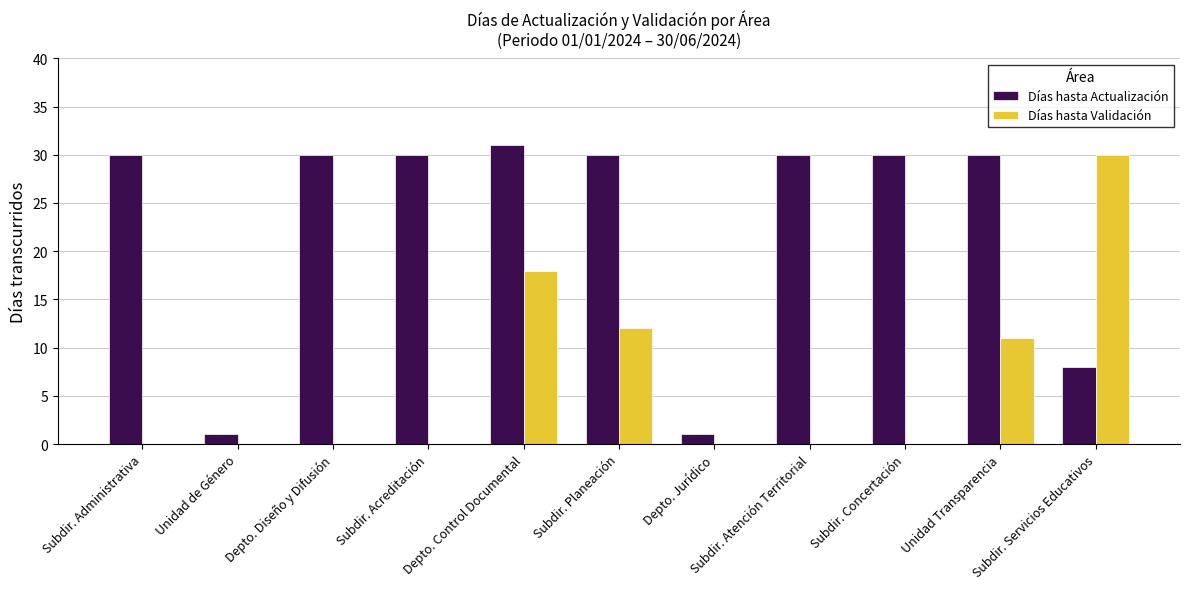

Which series changed the most between Depto. Control Documental and Subdir. Planeación?

Días hasta Validación